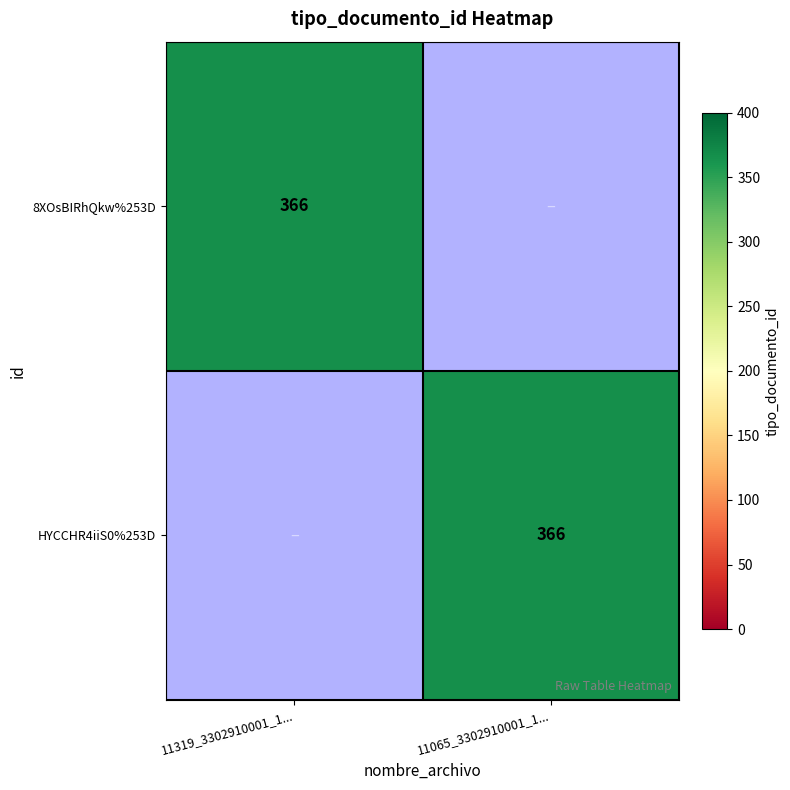

What is the average value of the 8XOsBIRhQkw%253D series?

183